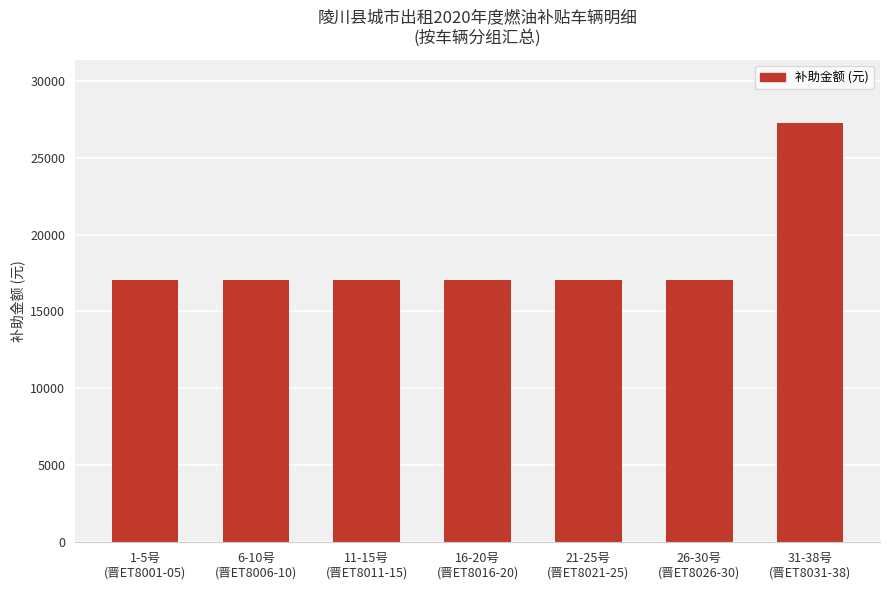

What is the ratio of the value at 26-30号
(晋ET8026-30) to the value at 11-15号
(晋ET8011-15)?

1.0